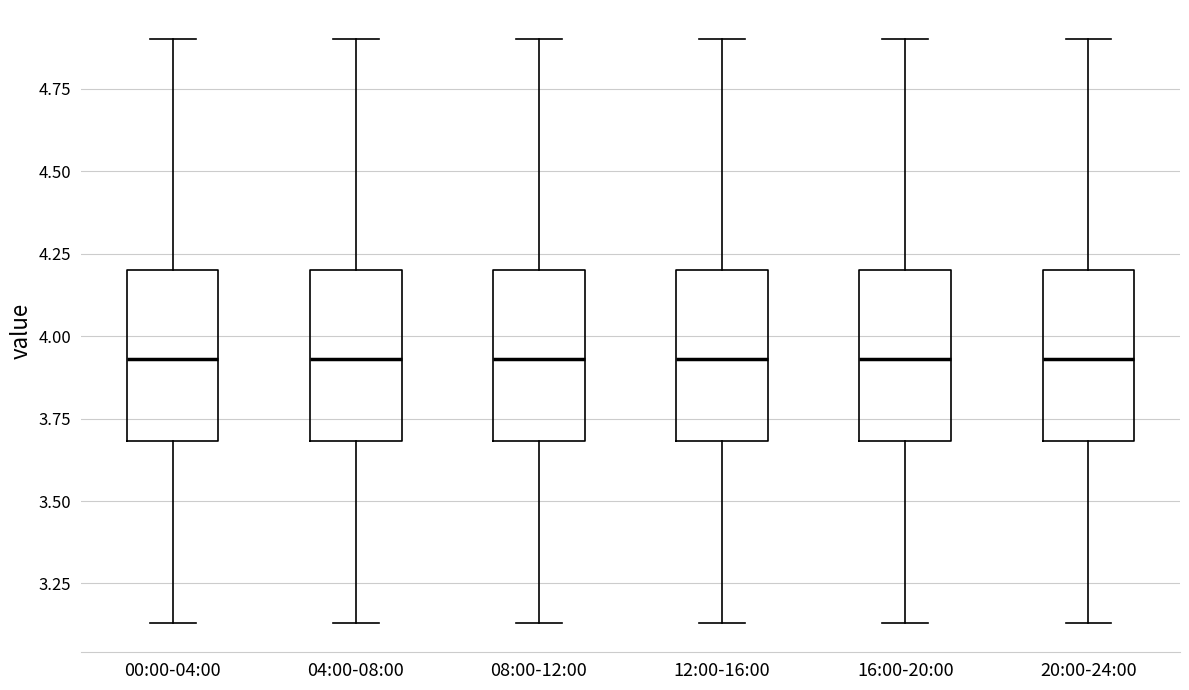

Reading left to right, transcribe this box plot: for each box, give where its median line is, the range the box spans, and where its two whiskers end, as read against the y-axis. The values are not printed on the chart, so give them approximately, as read against the axis.

00:00-04:00: median 3.95, box 3.70 to 4.20, whiskers 3.15 to 4.90
04:00-08:00: median 3.95, box 3.70 to 4.20, whiskers 3.15 to 4.90
08:00-12:00: median 3.95, box 3.70 to 4.20, whiskers 3.15 to 4.90
12:00-16:00: median 3.95, box 3.70 to 4.20, whiskers 3.15 to 4.90
16:00-20:00: median 3.95, box 3.70 to 4.20, whiskers 3.15 to 4.90
20:00-24:00: median 3.95, box 3.70 to 4.20, whiskers 3.15 to 4.90